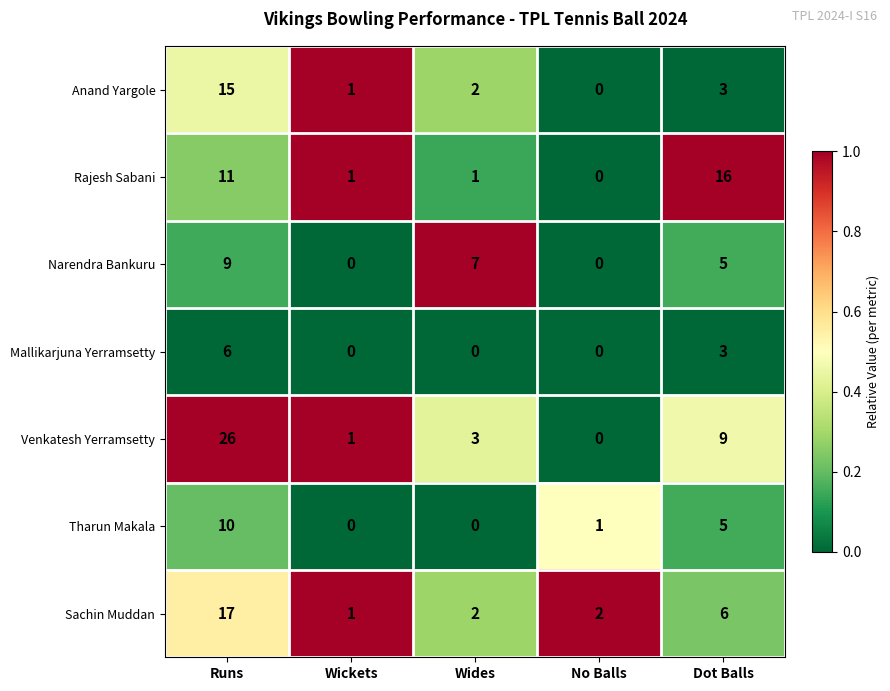

What is the difference between the Narendra Bankuru values at Wides and No Balls?

7